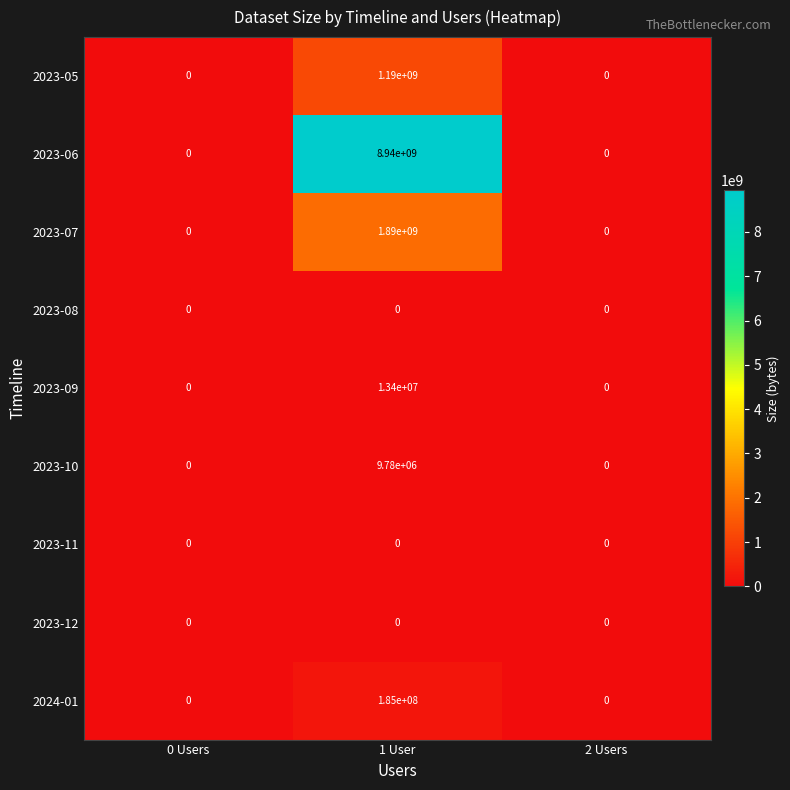

What is the maximum value shown in the chart?

8940000000